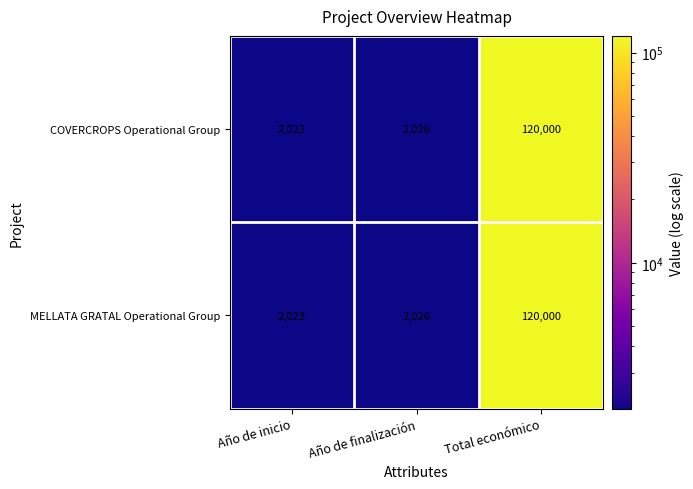

At which label does MELLATA GRATAL Operational Group reach its peak?

Total económico